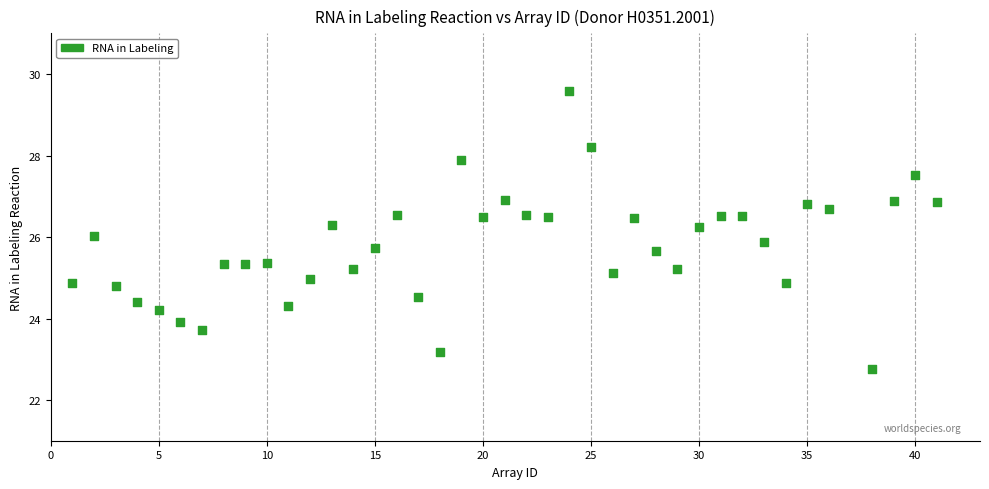

What is the range of Y values (max minus min)?

6.8